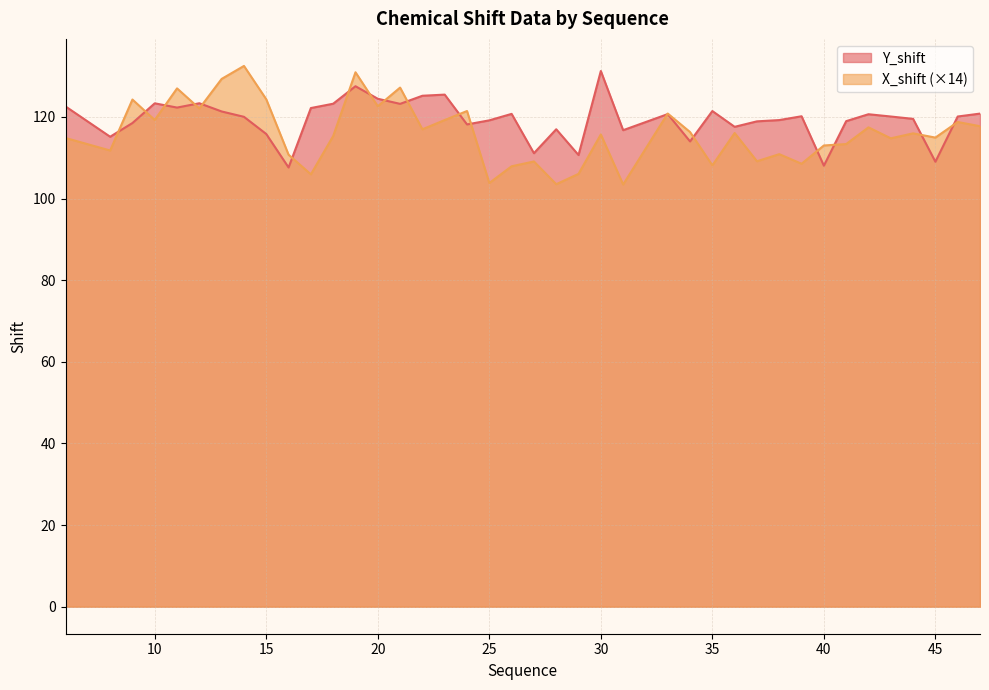

At which category is the sum across all series the highest?

19